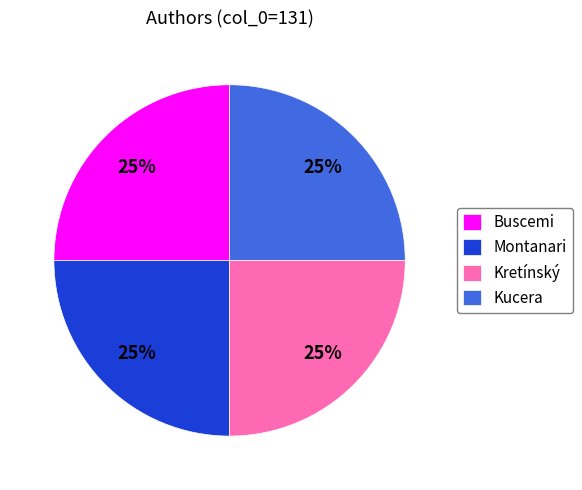

How many segments does this pie chart have?

4